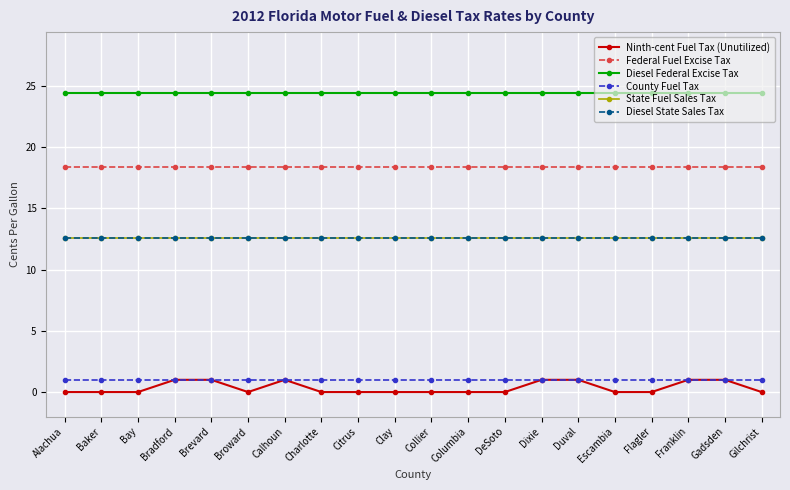

Reading left to right, list all the values displayed in this chart.

Ninth-cent Fuel Tax (Unutilized): Alachua=0.0	Baker=0.0	Bay=0.0	Bradford=1.0	Brevard=1.0	Broward=0.0	Calhoun=1.0	Charlotte=0.0	Citrus=0.0	Clay=0.0	Collier=0.0	Columbia=0.0	DeSoto=0.0	Dixie=1.0	Duval=1.0	Escambia=0.0	Flagler=0.0	Franklin=1.0	Gadsden=1.0	Gilchrist=0.0
Federal Fuel Excise Tax: Alachua=18.4	Baker=18.4	Bay=18.4	Bradford=18.4	Brevard=18.4	Broward=18.4	Calhoun=18.4	Charlotte=18.4	Citrus=18.4	Clay=18.4	Collier=18.4	Columbia=18.4	DeSoto=18.4	Dixie=18.4	Duval=18.4	Escambia=18.4	Flagler=18.4	Franklin=18.4	Gadsden=18.4	Gilchrist=18.4
Diesel Federal Excise Tax: Alachua=24.4	Baker=24.4	Bay=24.4	Bradford=24.4	Brevard=24.4	Broward=24.4	Calhoun=24.4	Charlotte=24.4	Citrus=24.4	Clay=24.4	Collier=24.4	Columbia=24.4	DeSoto=24.4	Dixie=24.4	Duval=24.4	Escambia=24.4	Flagler=24.4	Franklin=24.4	Gadsden=24.4	Gilchrist=24.4
County Fuel Tax: Alachua=1.0	Baker=1.0	Bay=1.0	Bradford=1.0	Brevard=1.0	Broward=1.0	Calhoun=1.0	Charlotte=1.0	Citrus=1.0	Clay=1.0	Collier=1.0	Columbia=1.0	DeSoto=1.0	Dixie=1.0	Duval=1.0	Escambia=1.0	Flagler=1.0	Franklin=1.0	Gadsden=1.0	Gilchrist=1.0
State Fuel Sales Tax: Alachua=12.6	Baker=12.6	Bay=12.6	Bradford=12.6	Brevard=12.6	Broward=12.6	Calhoun=12.6	Charlotte=12.6	Citrus=12.6	Clay=12.6	Collier=12.6	Columbia=12.6	DeSoto=12.6	Dixie=12.6	Duval=12.6	Escambia=12.6	Flagler=12.6	Franklin=12.6	Gadsden=12.6	Gilchrist=12.6
Diesel State Sales Tax: Alachua=12.6	Baker=12.6	Bay=12.6	Bradford=12.6	Brevard=12.6	Broward=12.6	Calhoun=12.6	Charlotte=12.6	Citrus=12.6	Clay=12.6	Collier=12.6	Columbia=12.6	DeSoto=12.6	Dixie=12.6	Duval=12.6	Escambia=12.6	Flagler=12.6	Franklin=12.6	Gadsden=12.6	Gilchrist=12.6